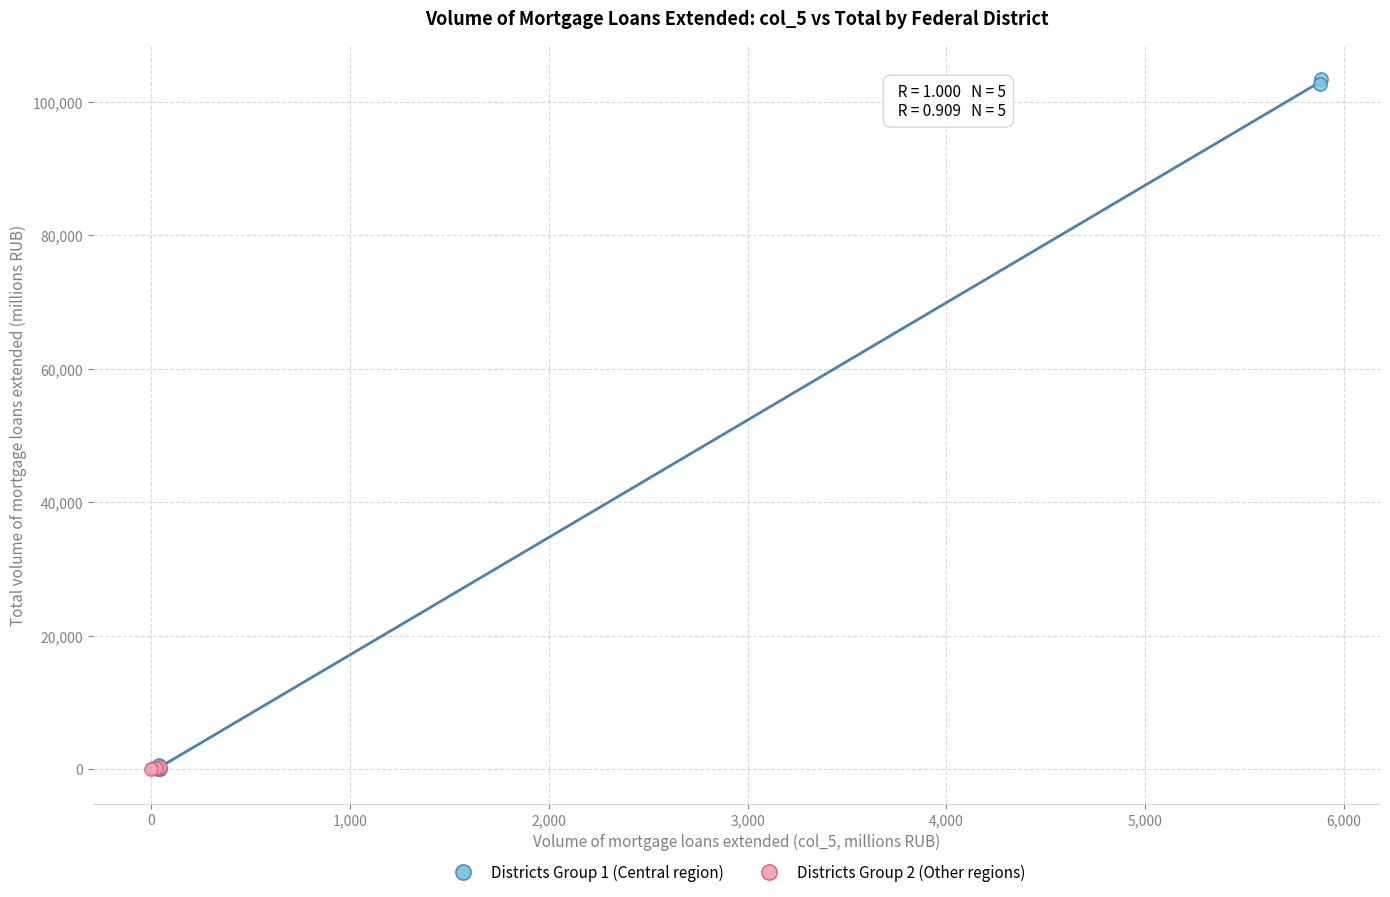

Which series has the widest spread of Y values?

Districts Group 1 (Central region)